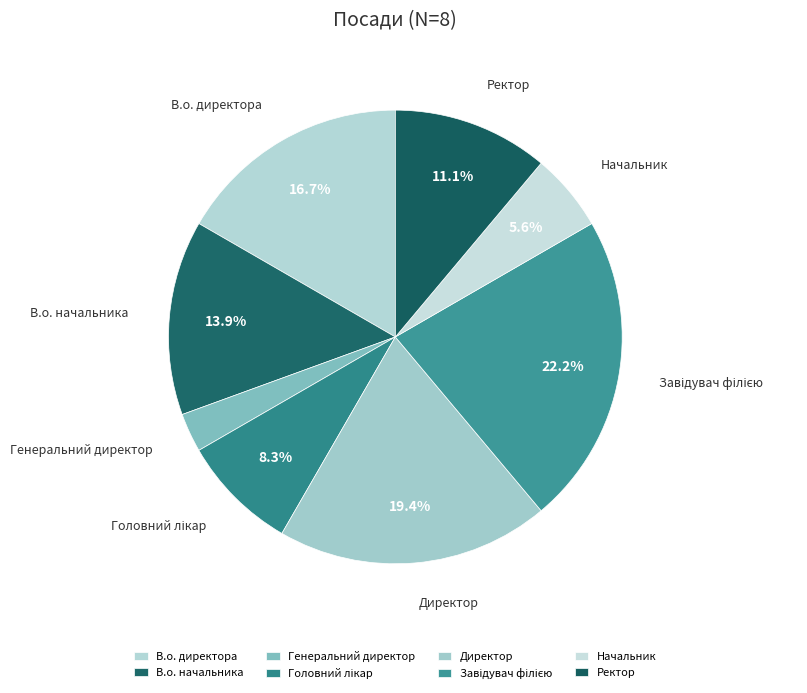

Is there any slice that represents more than half of the pie?

No